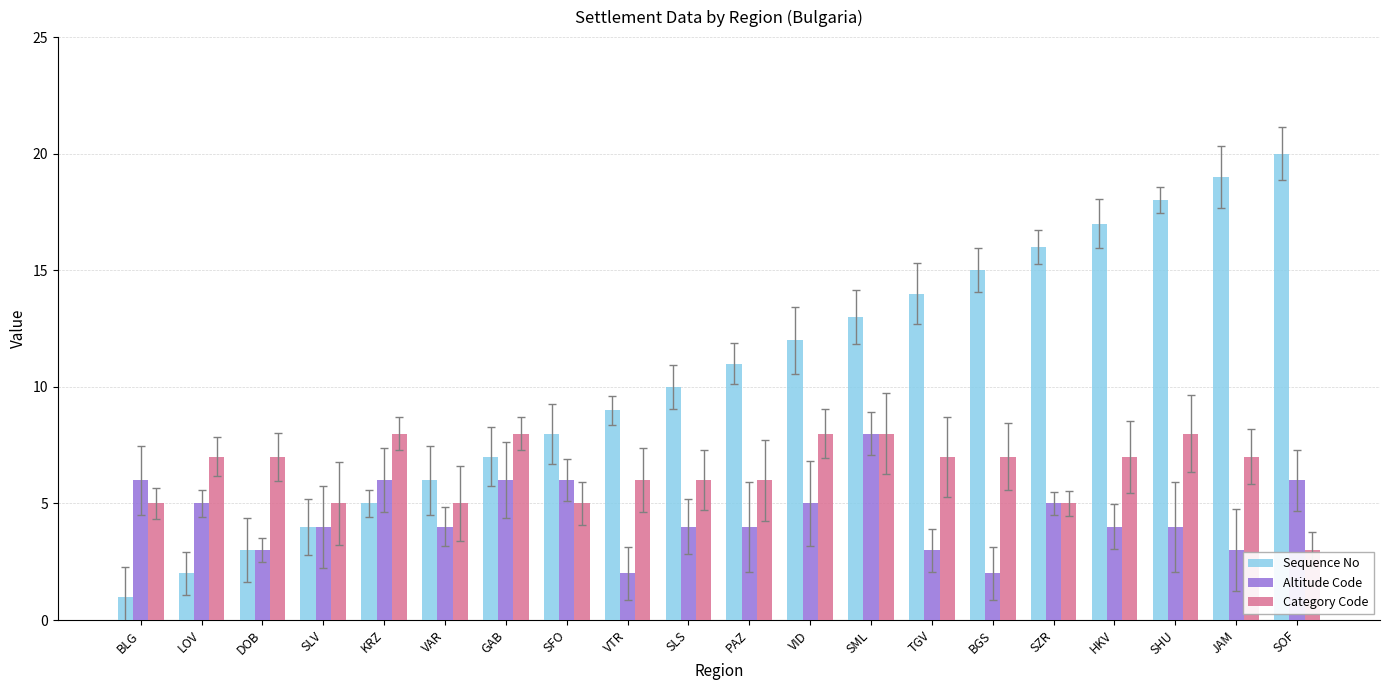

What is the difference between the maximum and second lowest values in the Category Code series?

3